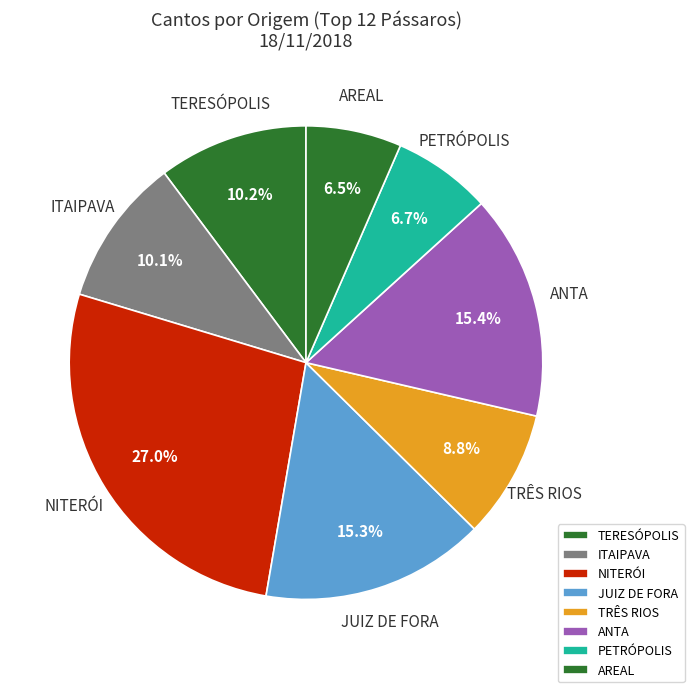

Approximately how many times larger is the value at ANTA compared to JUIZ DE FORA?

1.0